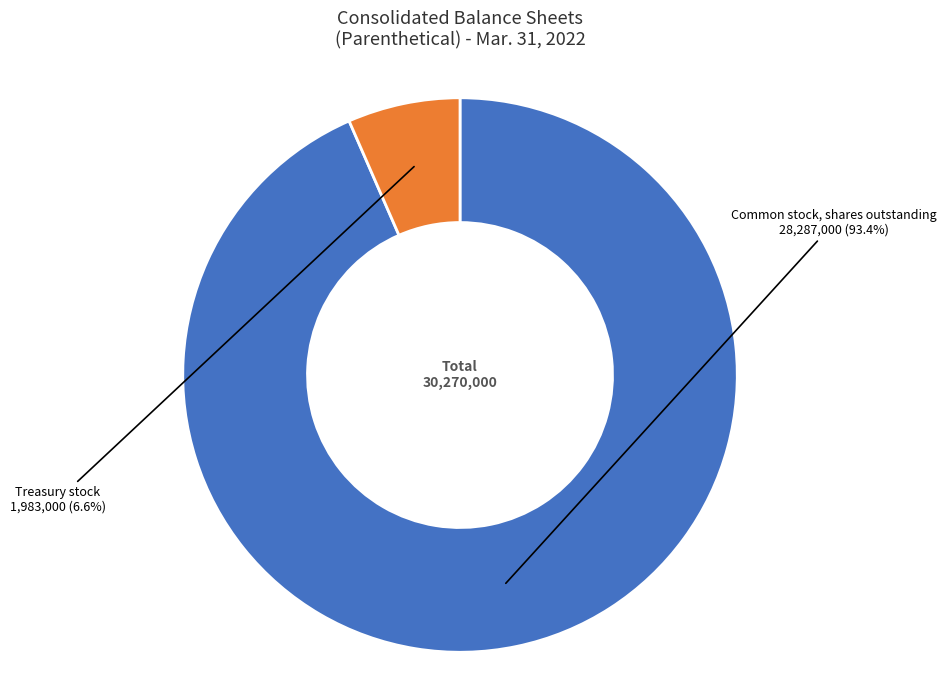

Combined, what portion of the pie is Treasury stock and Common stock, shares outstanding?

100.0%